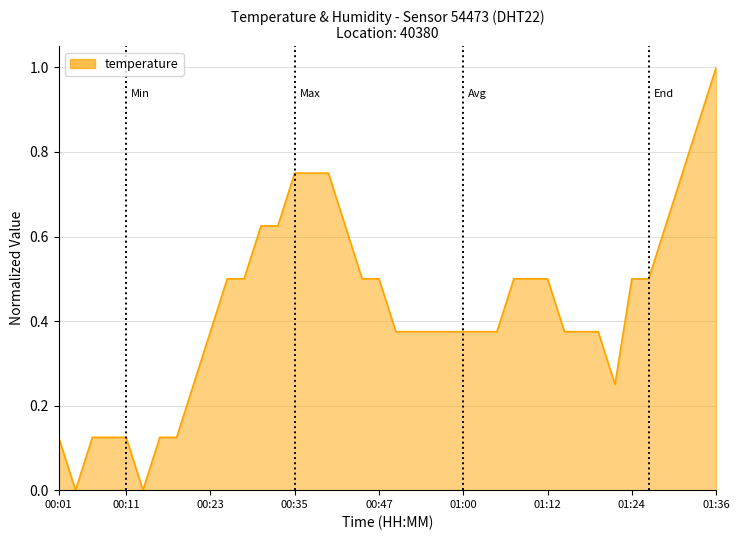

What is the greatest value displayed?

1.0